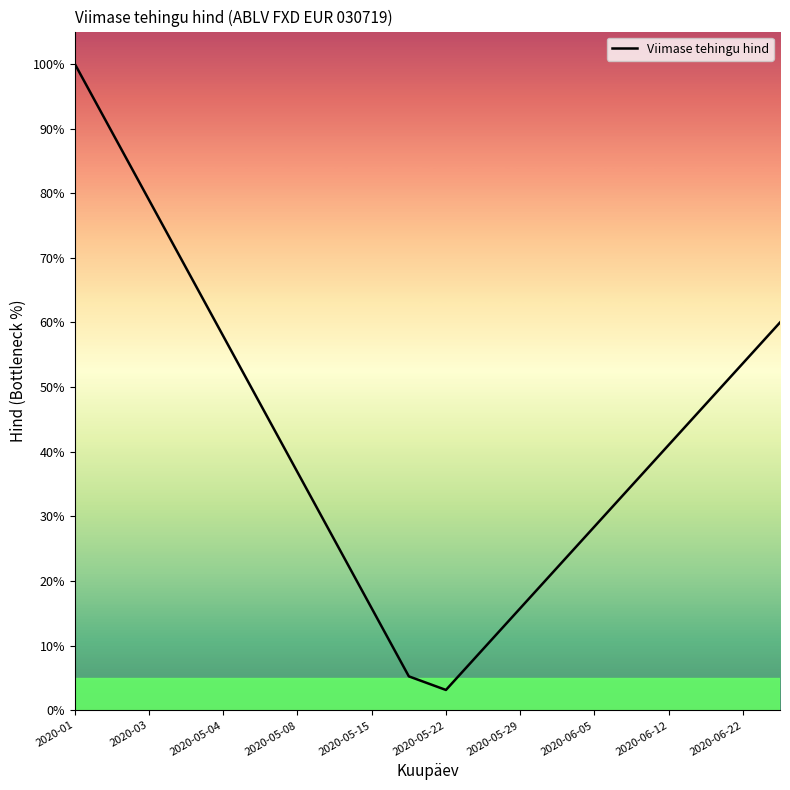

What is the maximum value shown in the chart?

100.0